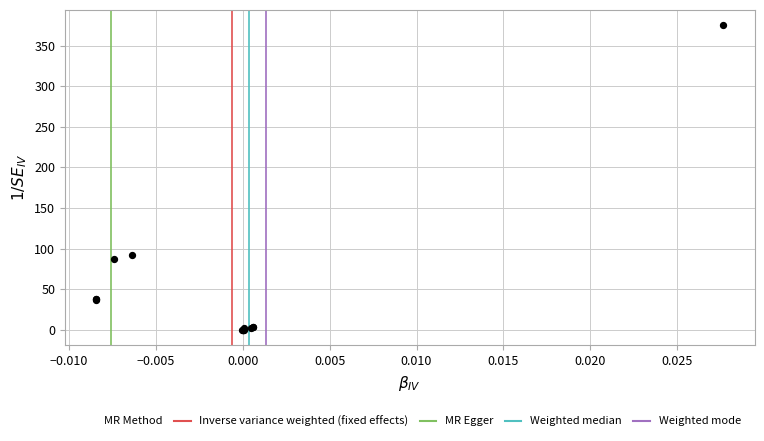

What Y value in the scatter plot is closest to 187?

92.7